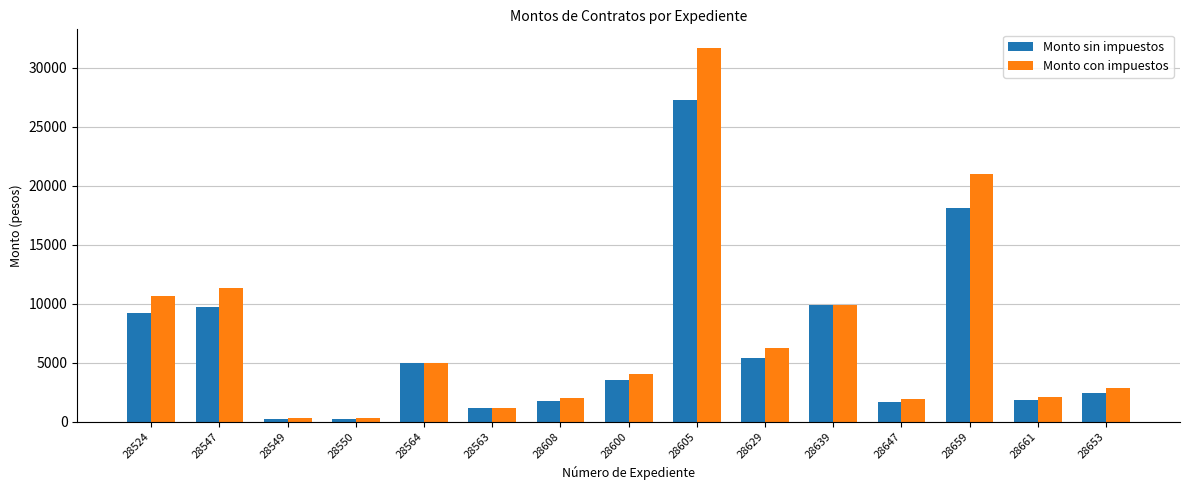

Which category has the highest value across all series?

28605